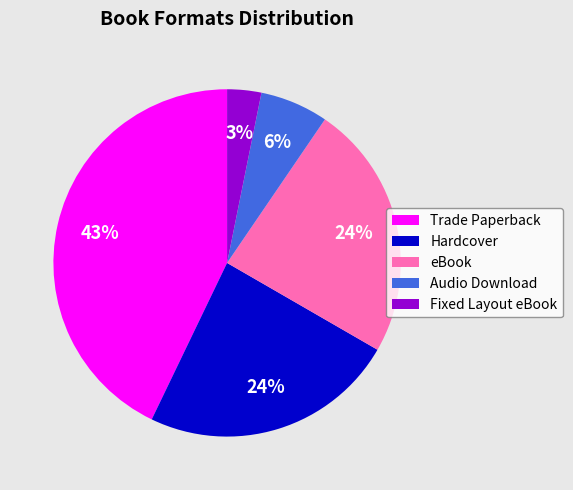

Between Hardcover and Audio Download, which is larger?

Hardcover